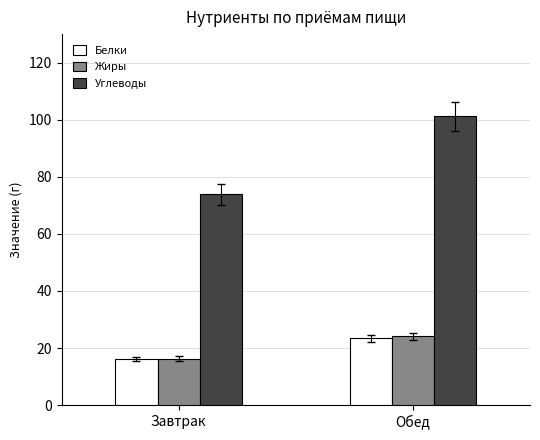

At which category is the sum across all series the highest?

Обед